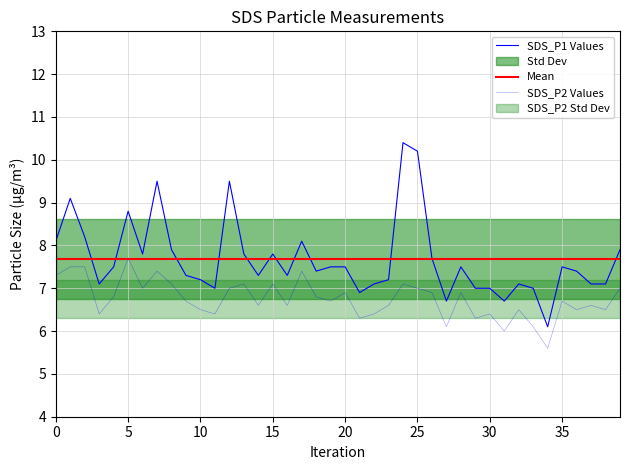

Rank the series by their maximum value, from highest to lowest.

SDS_P1, SDS_P2